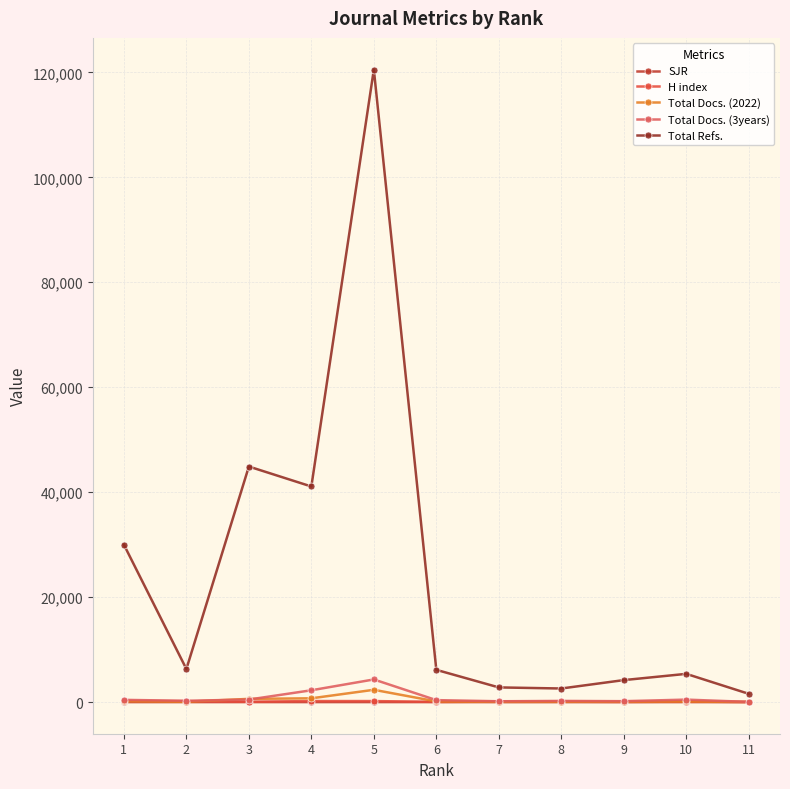

How many series are shown in this chart?

5